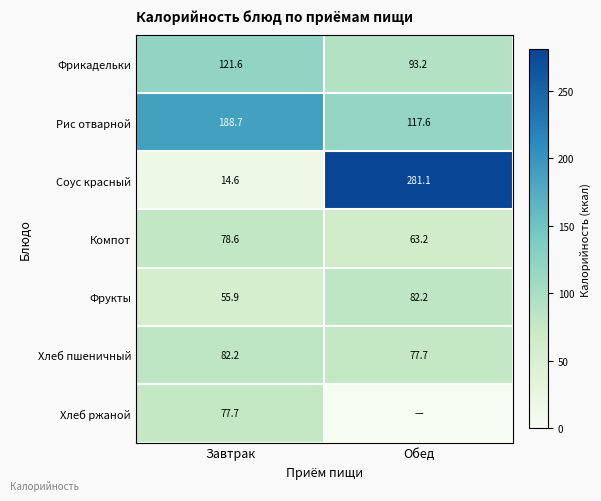

Count the number of categories in the chart.

2